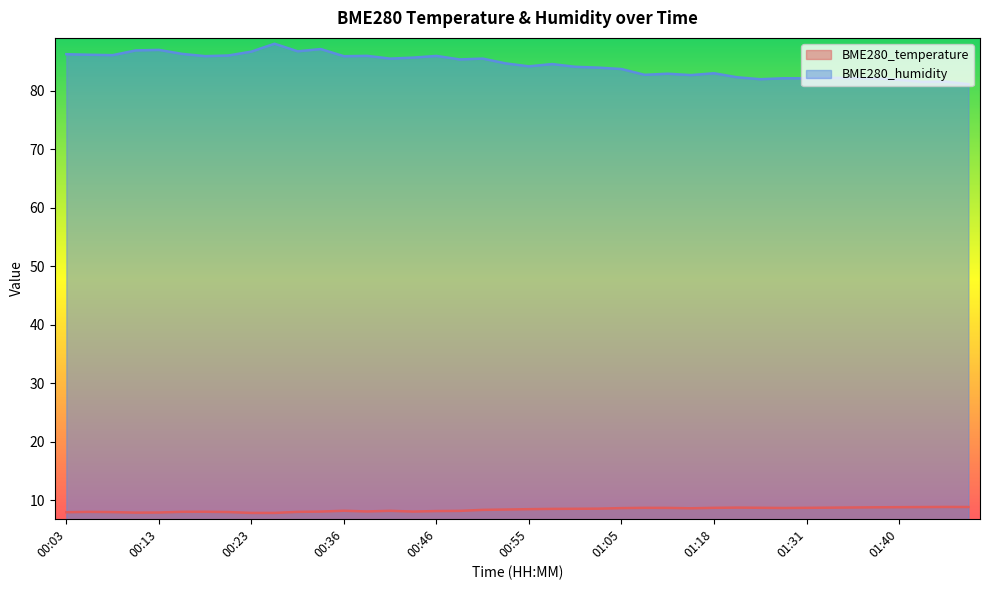

What is the sum of all BME280_temperature values?

336.6